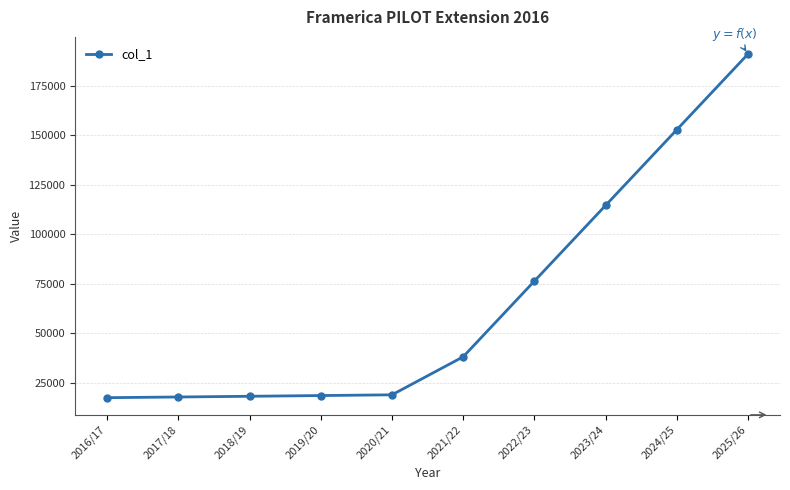

What is the value of the 1st point from the left?

17558.1